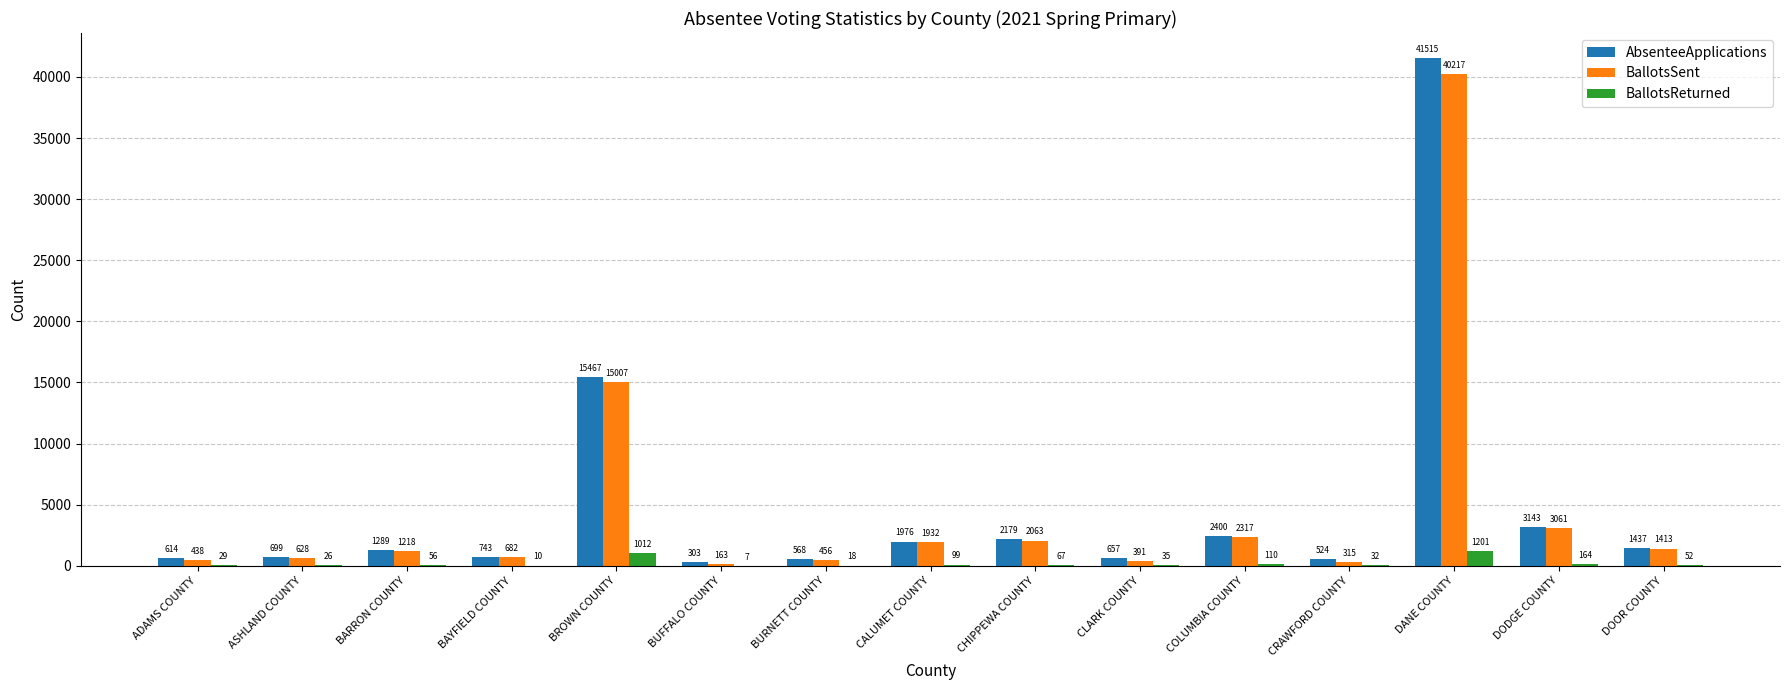

What is the sum of all BallotsSent values?

70301